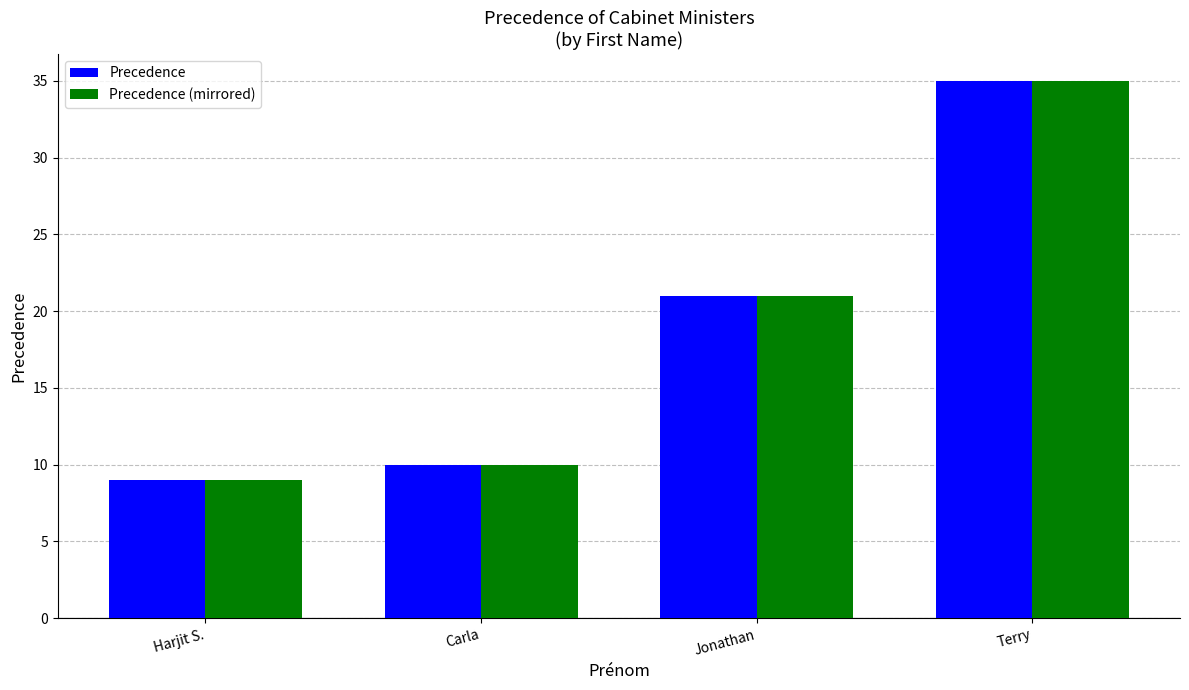

List the labels in order of Precedence (mirrored) value, largest first.

Terry, Jonathan, Carla, Harjit S.